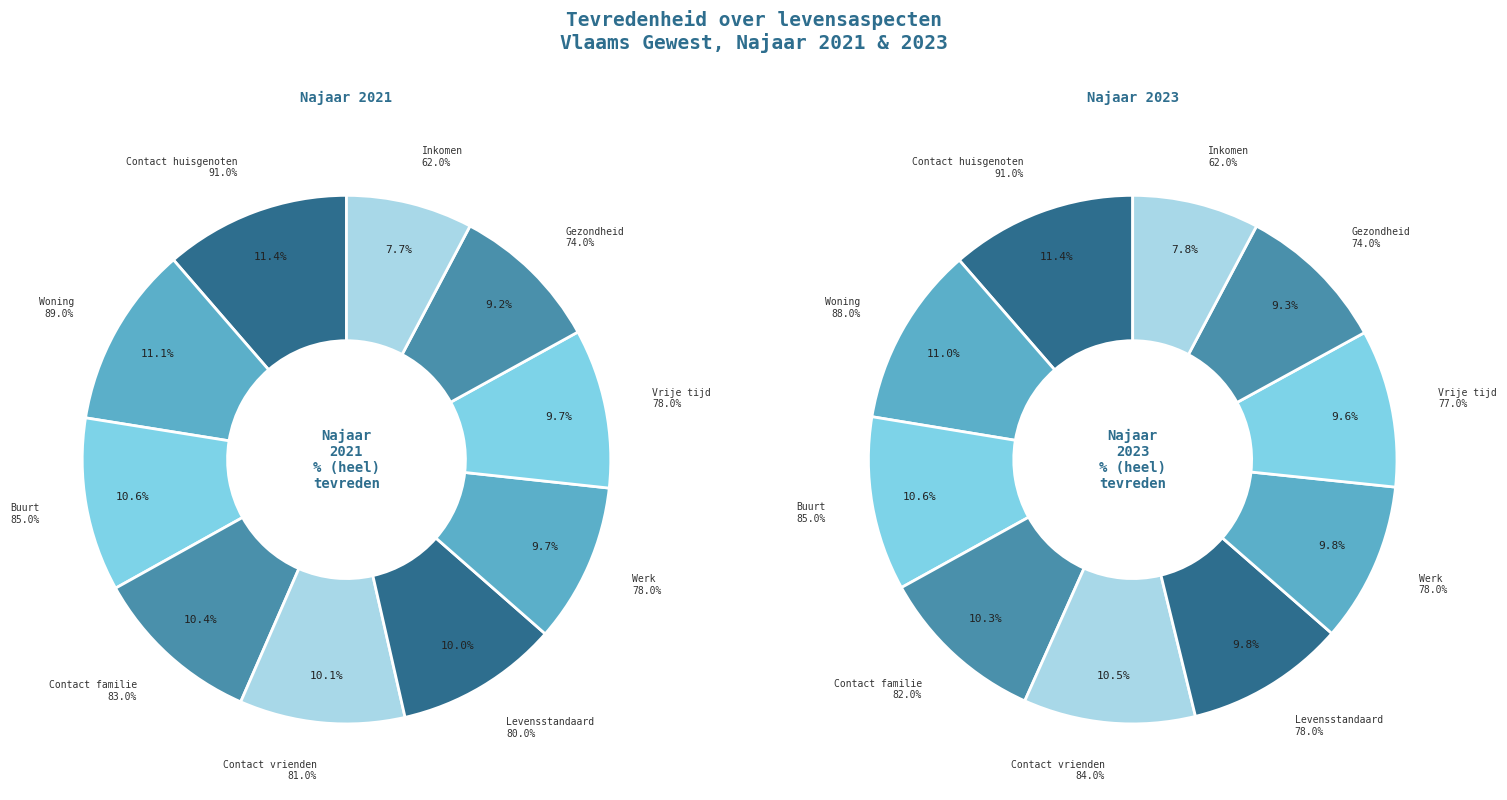

Which category has the biggest portion of the pie?

Tevredenheid contact met huisgenoten